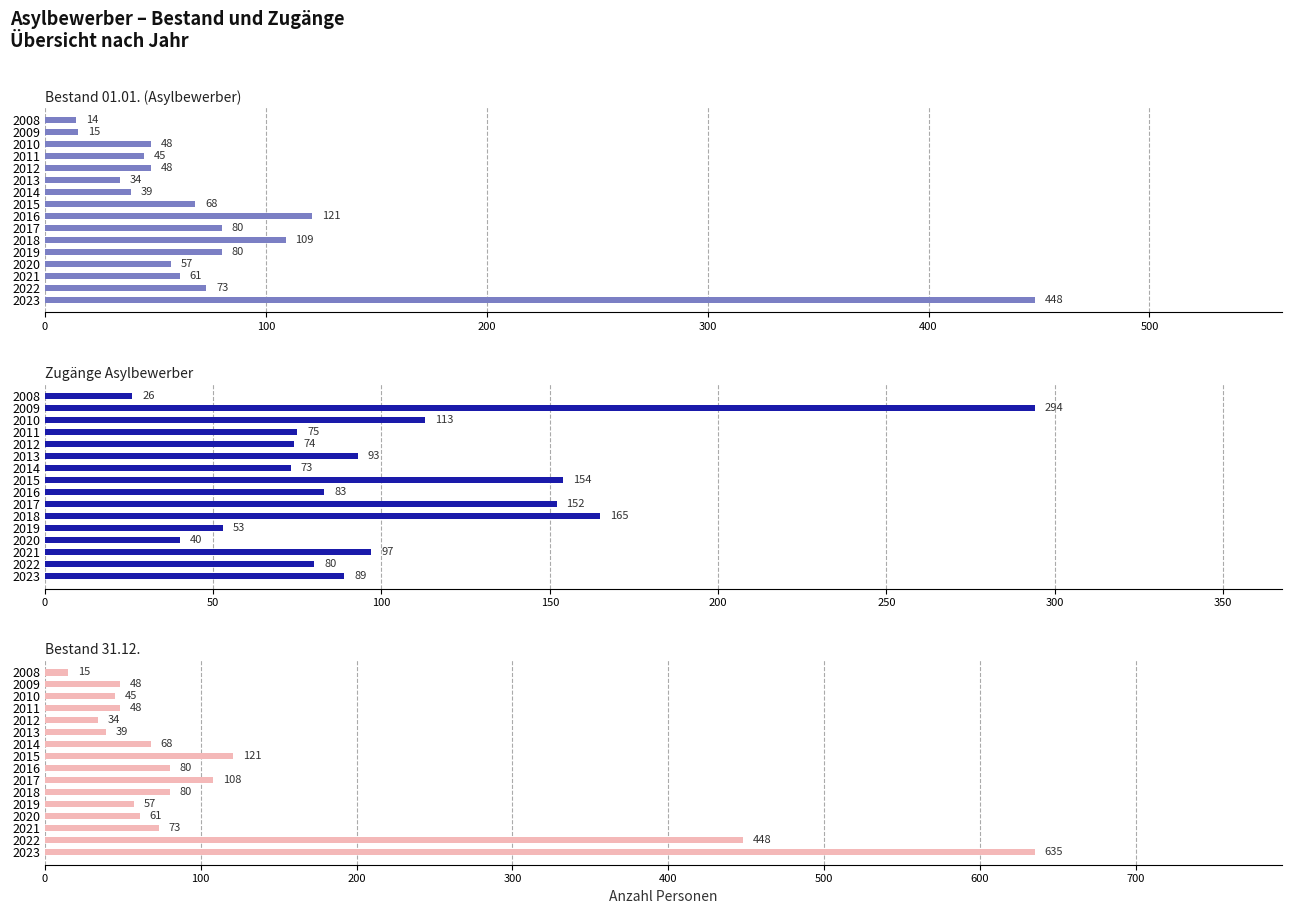

What is the label of the 2nd bar from the right?

14